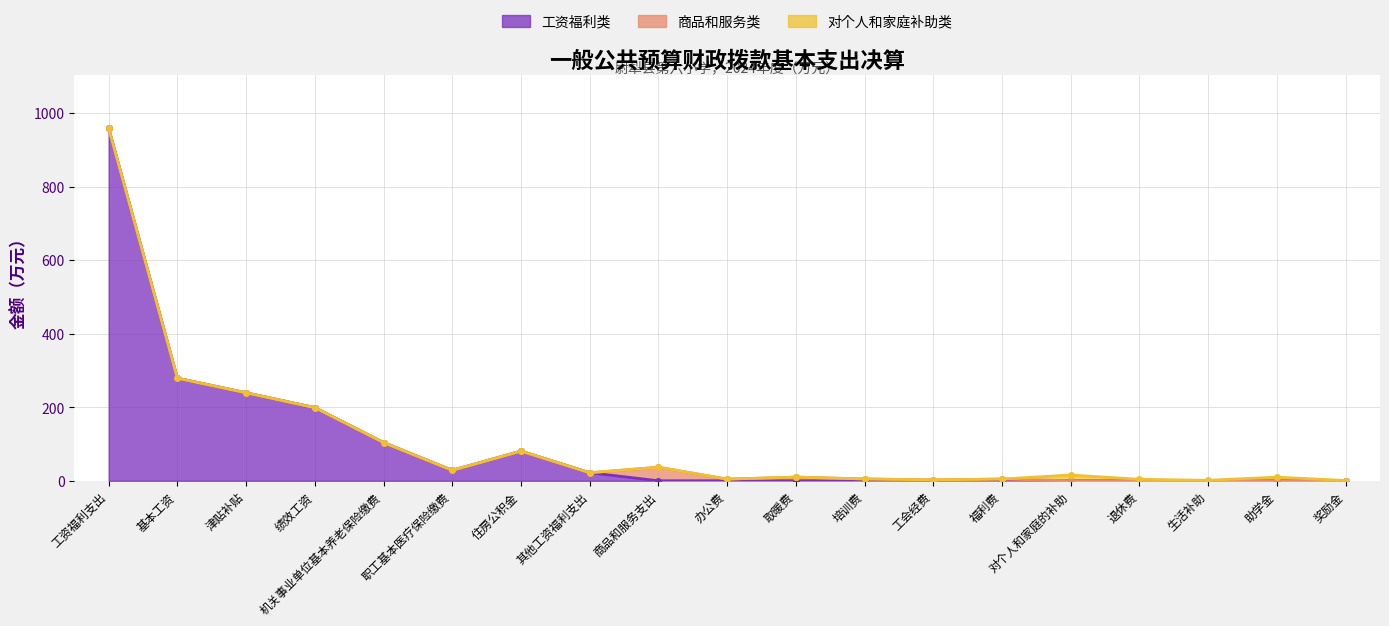

Which series has the largest total across all categories?

工资福利类